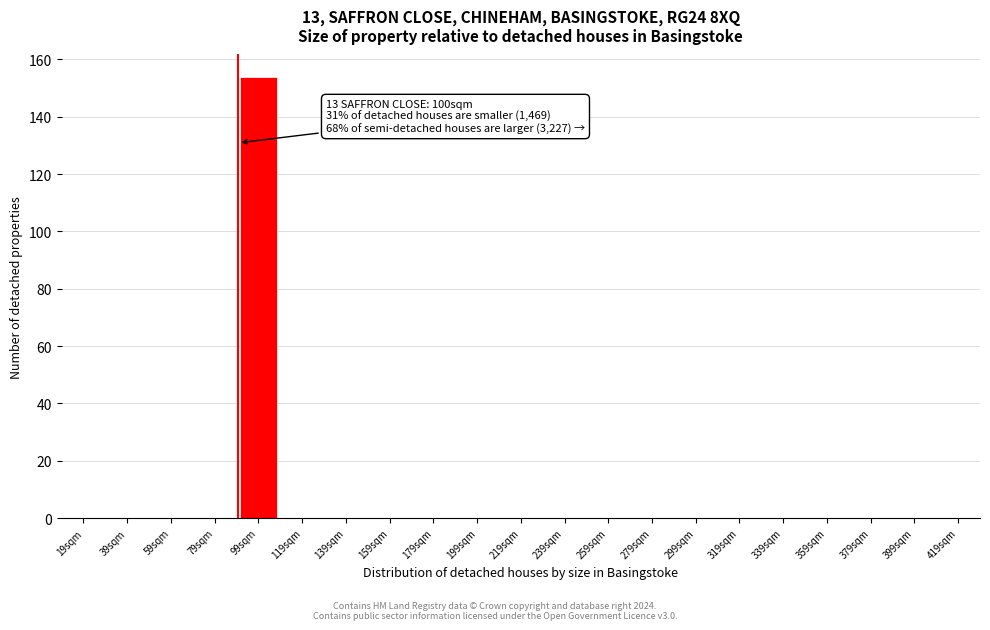

Reading left to right, what are all the values shown in this chart?

19sqm=0	39sqm=0	59sqm=0	79sqm=0	99sqm=154	119sqm=0	139sqm=0	159sqm=0	179sqm=0	199sqm=0	219sqm=0	239sqm=0	259sqm=0	279sqm=0	299sqm=0	319sqm=0	339sqm=0	359sqm=0	379sqm=0	399sqm=0	419sqm=0